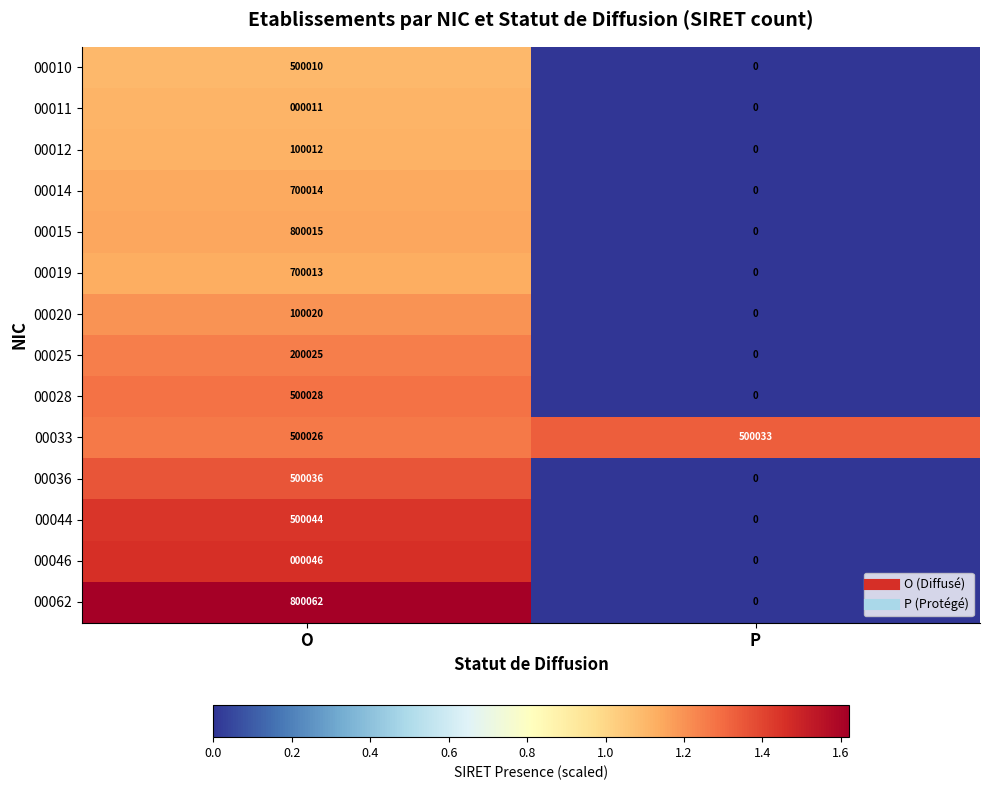

Rank the series at O from lowest to highest value.

00011, 00046, 00012, 00020, 00025, 00010, 00033, 00028, 00036, 00044, 00019, 00014, 00015, 00062